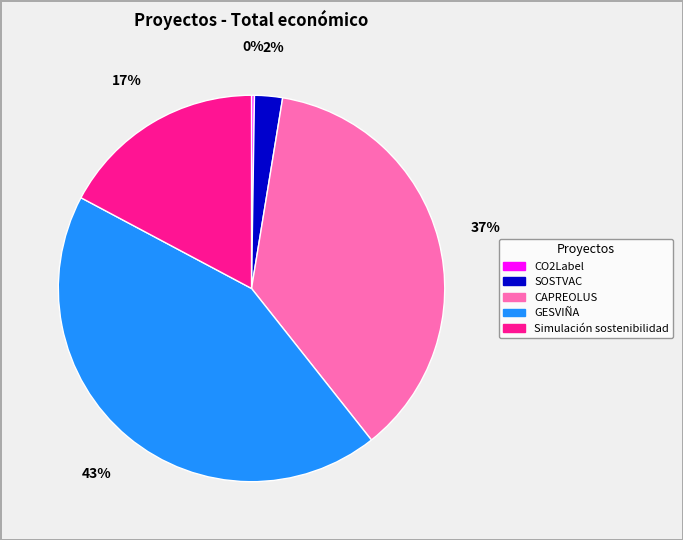

Which has a higher value, CAPREOLUS or GESVIÑA?

GESVIÑA